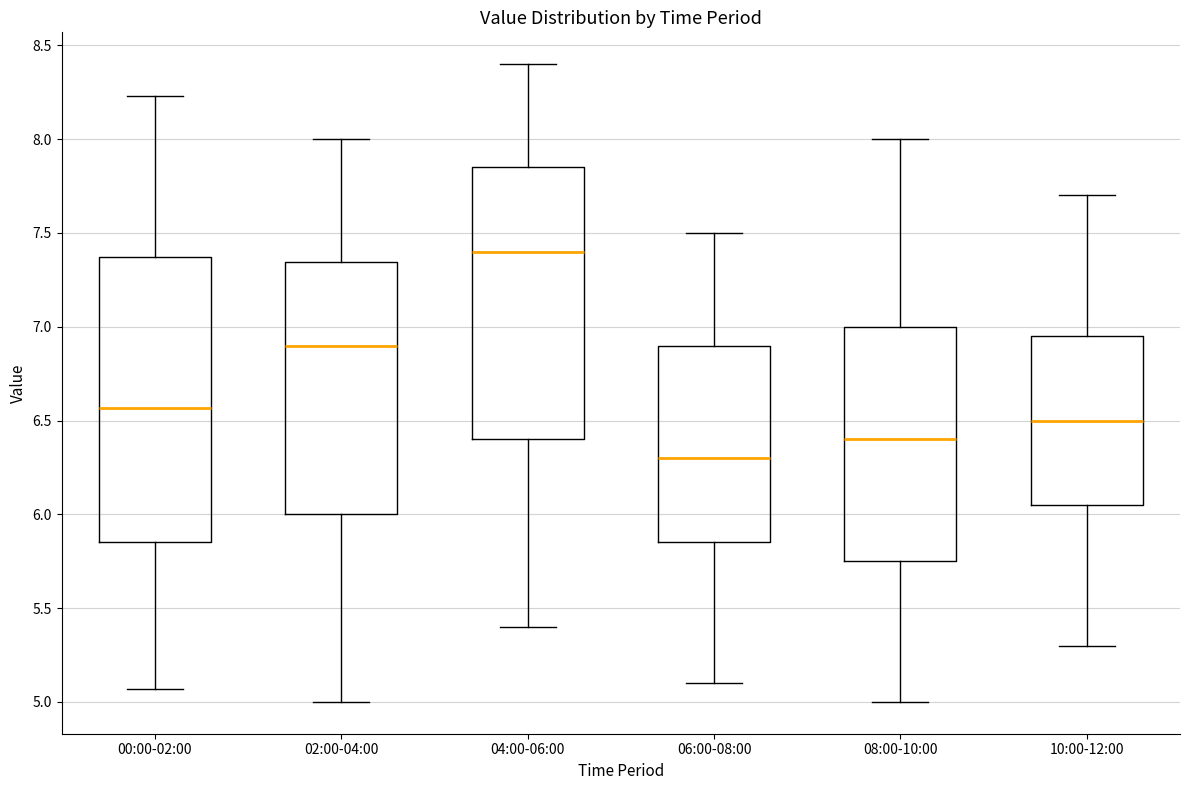

Reading left to right, transcribe this box plot: for each box, give where its median line is, the range the box spans, and where its two whiskers end, as read against the y-axis. The values are not printed on the chart, so give them approximately, as read against the axis.

00:00-02:00: median 6.55, box 5.85 to 7.35, whiskers 5.05 to 8.25
02:00-04:00: median 6.90, box 6.00 to 7.35, whiskers 5.00 to 8.00
04:00-06:00: median 7.40, box 6.40 to 7.85, whiskers 5.40 to 8.40
06:00-08:00: median 6.30, box 5.85 to 6.90, whiskers 5.10 to 7.50
08:00-10:00: median 6.40, box 5.75 to 7.00, whiskers 5.00 to 8.00
10:00-12:00: median 6.50, box 6.05 to 6.95, whiskers 5.30 to 7.70